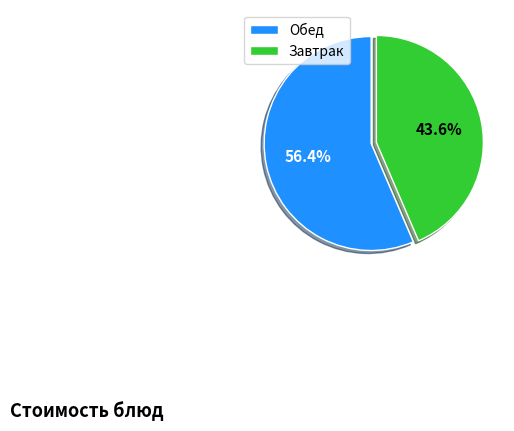

What portion of the pie excludes Обед?

43.6%